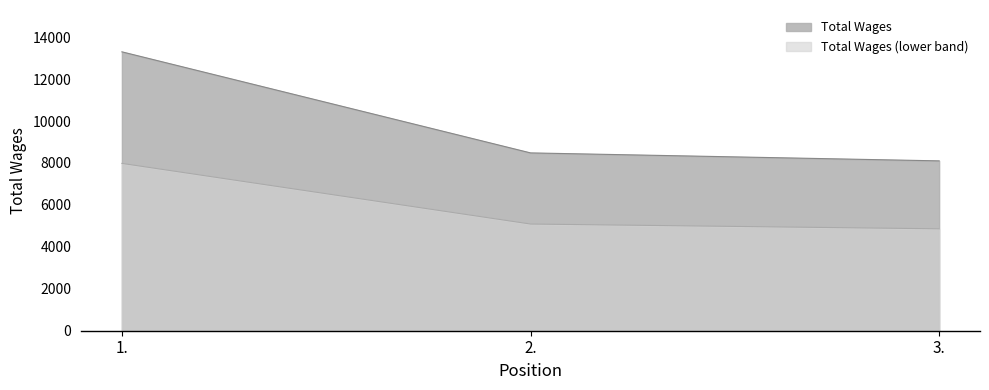

Reading left to right, extract all data points from this chart.

13300	8480	8100